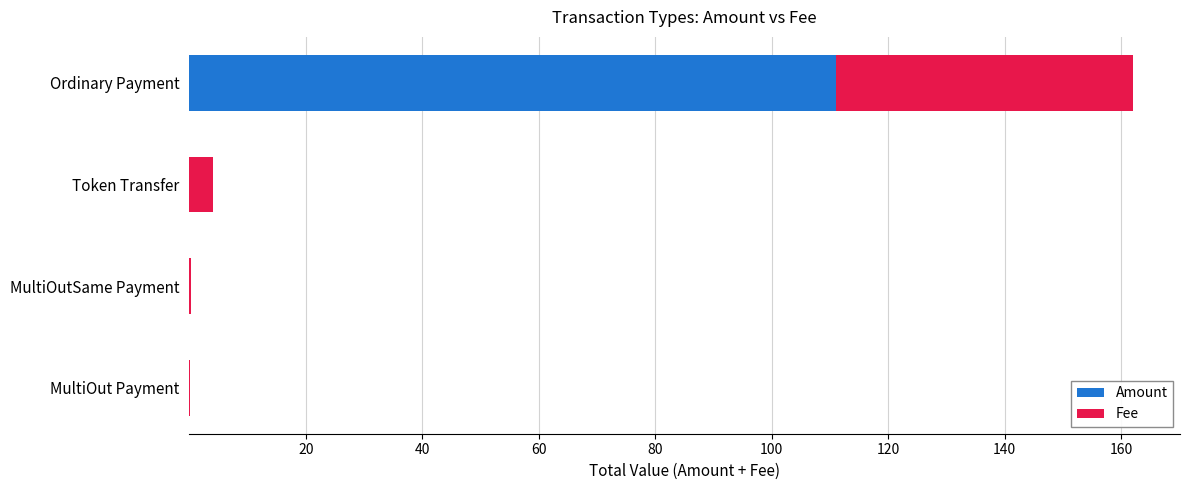

Read the Amount value at Ordinary Payment.

111.0